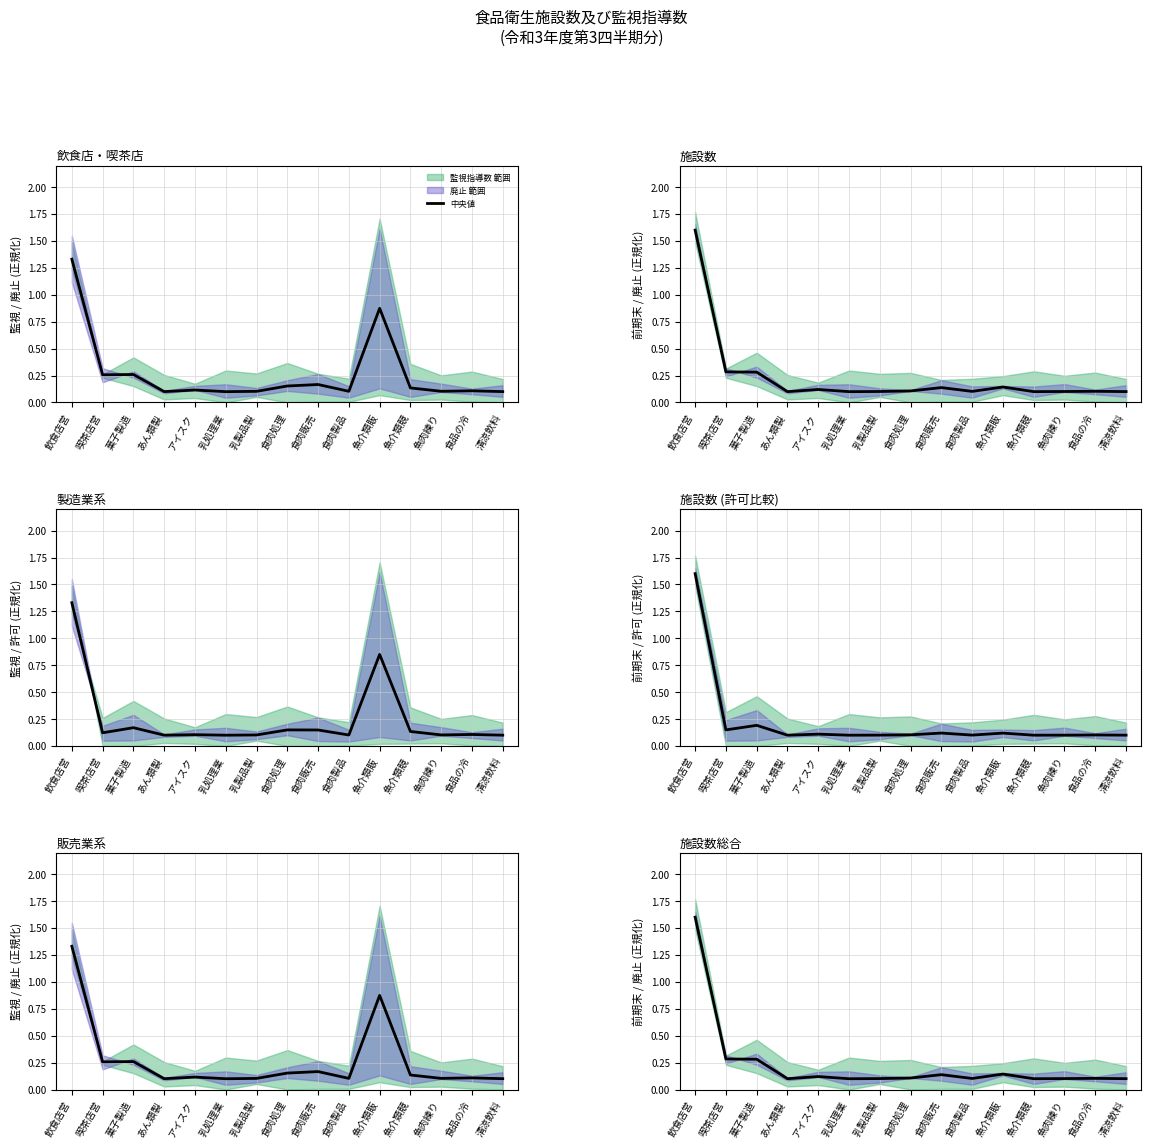

True or false: the data has more than 0 interior local peaks.

True